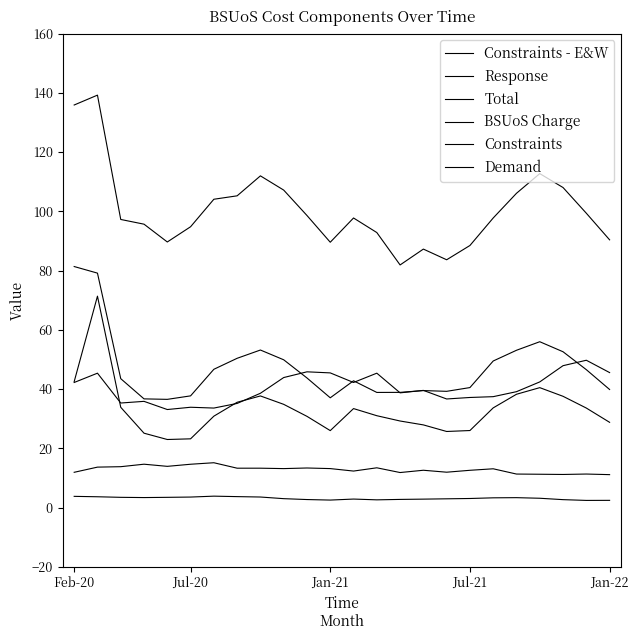

Reading right to left, list all the values displayed in this chart.

Constraints - E&W: 28.8	33.6	37.5	40.5	38.2	33.6	26.0	25.7	27.9	29.2	31.0	33.4	26.0	30.8	34.8	37.7	35.5	30.8	23.2	23.0	25.1	33.8	71.3	42.5
Response: 11.1	11.3	11.2	11.2	11.3	13.1	12.6	11.9	12.6	11.8	13.4	12.3	13.1	13.3	13.1	13.3	13.3	15.1	14.6	13.9	14.6	13.8	13.6	11.9
Total: 90.4	99.3	108.0	112.7	106.1	97.7	88.4	83.6	87.2	81.9	92.8	97.7	89.5	98.6	107.1	111.9	105.2	104.1	94.8	89.6	95.6	97.2	139.2	135.9
BSUoS Charge: 2.4	2.4	2.7	3.1	3.3	3.3	3.0	2.9	2.8	2.7	2.6	2.9	2.5	2.7	3.0	3.5	3.7	3.8	3.5	3.4	3.4	3.4	3.6	3.8
Constraints: 39.8	46.5	52.6	56.0	53.1	49.5	40.5	39.2	39.5	38.9	38.8	42.8	37.0	43.7	49.9	53.2	50.4	46.7	37.7	36.5	36.7	43.5	79.1	81.3
Demand: 45.5	49.7	47.9	42.4	39.1	37.4	37.1	36.6	39.5	38.7	45.3	42.2	45.4	45.8	43.9	38.6	35.1	33.6	33.8	33.1	35.8	35.3	45.3	42.2